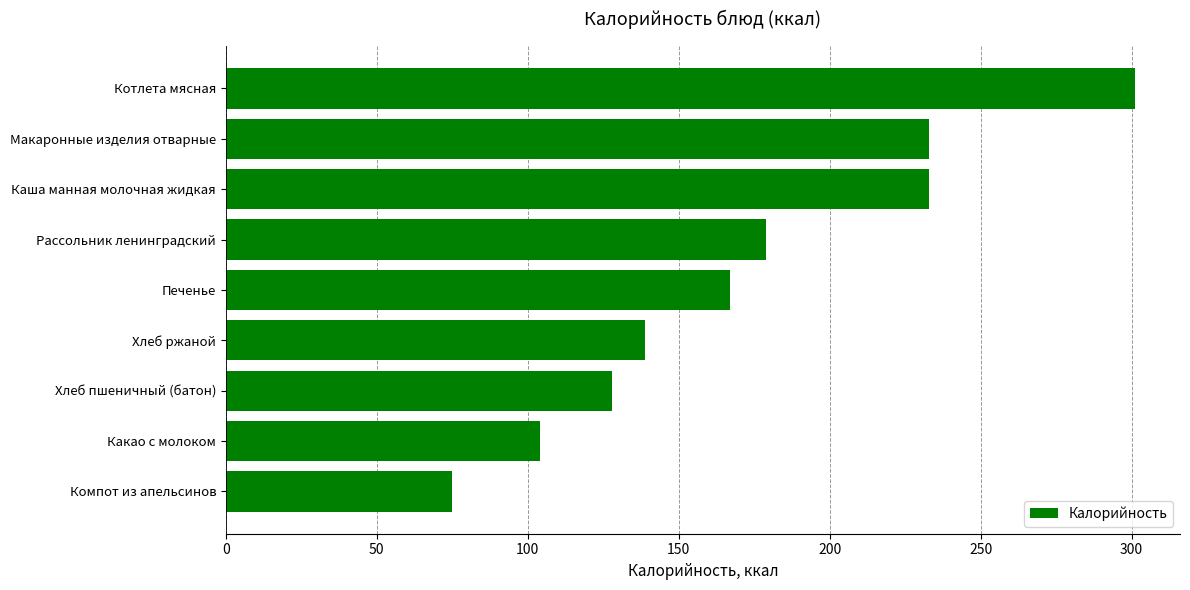

Between Котлета мясная and Печенье, which is larger?

Котлета мясная